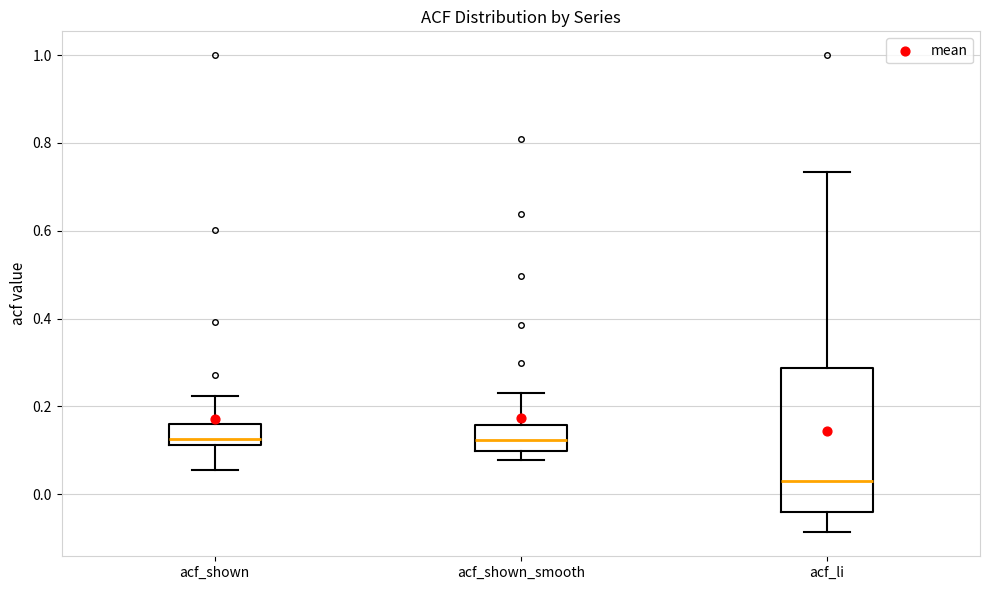

Reading left to right, read every box against the y-axis: the position of its median line, the range the box covers, and the ends of its whiskers. The values are not printed on the chart, so give them approximately, as read against the axis.

acf_shown: median 0.12 (just above the box's lower edge), box 0.12 to 0.16, whiskers 0.06 to 0.22
acf_shown_smooth: median 0.12, box 0.10 to 0.16, whiskers 0.08 to 0.24
acf_li: median 0.04, box -0.04 to 0.28, whiskers -0.08 to 0.74